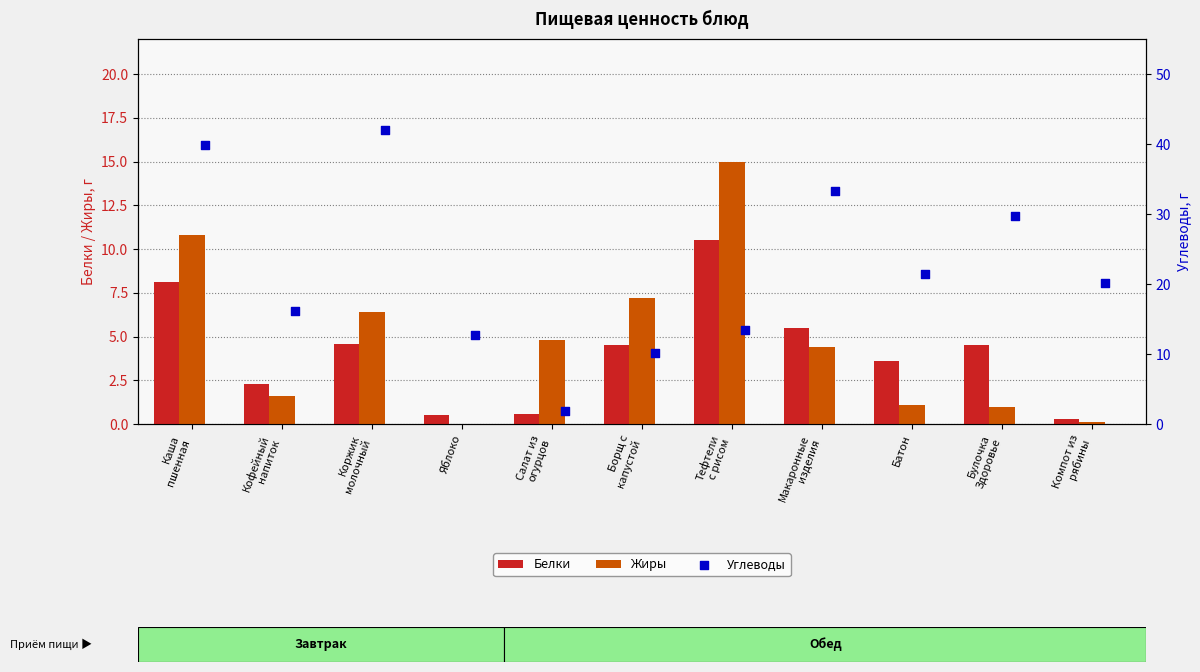

Which series has the largest total across all categories?

Углеводы